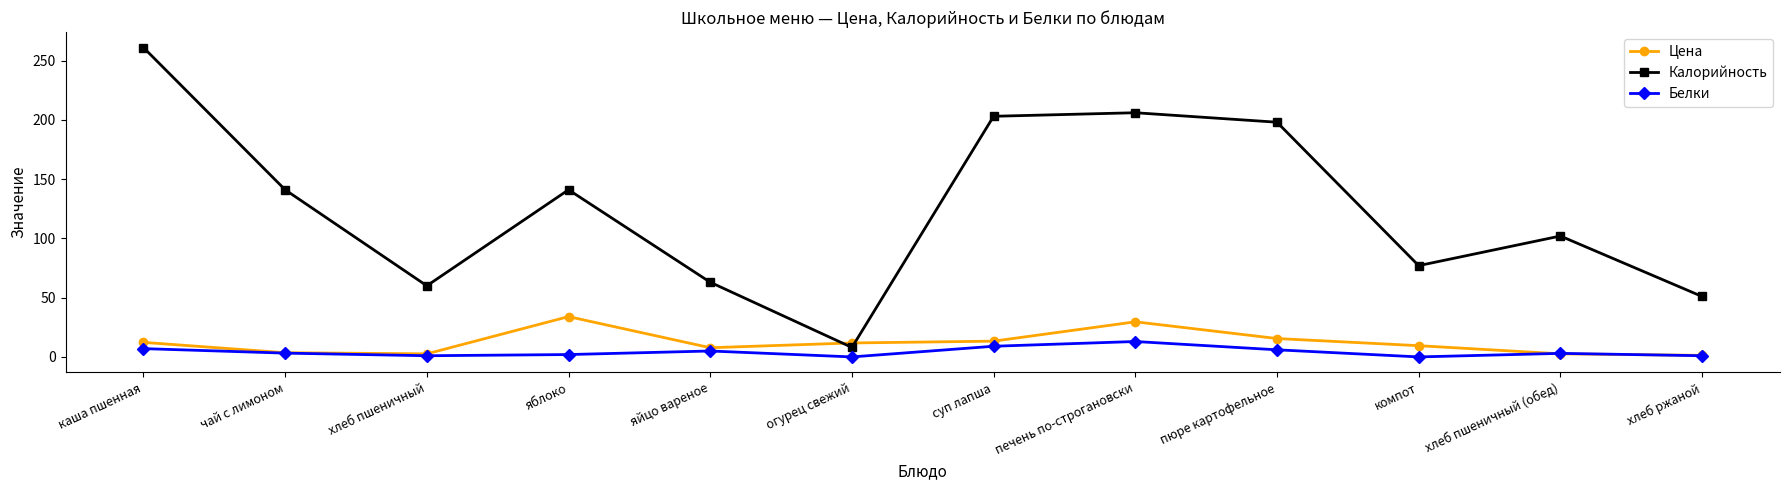

How many interior local valleys does the Калорийность series have?

3